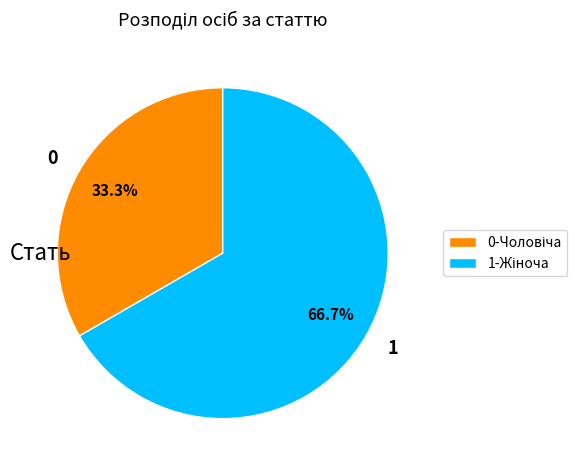

Is there a majority slice in this chart?

Yes